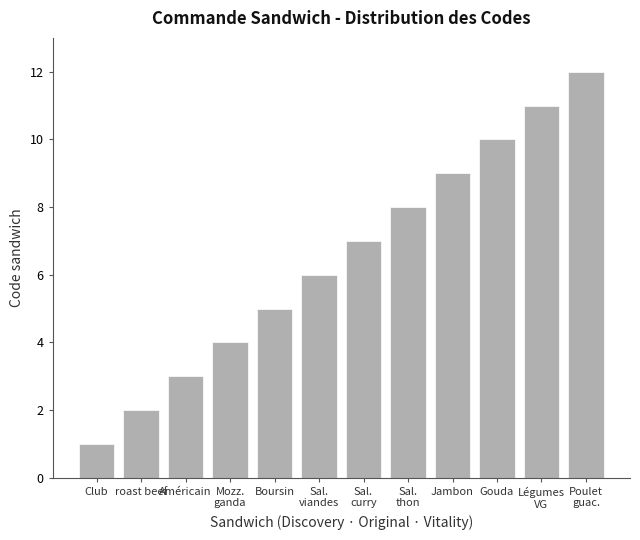

At which category does the chart reach its peak across all series?

Poulet
guac.